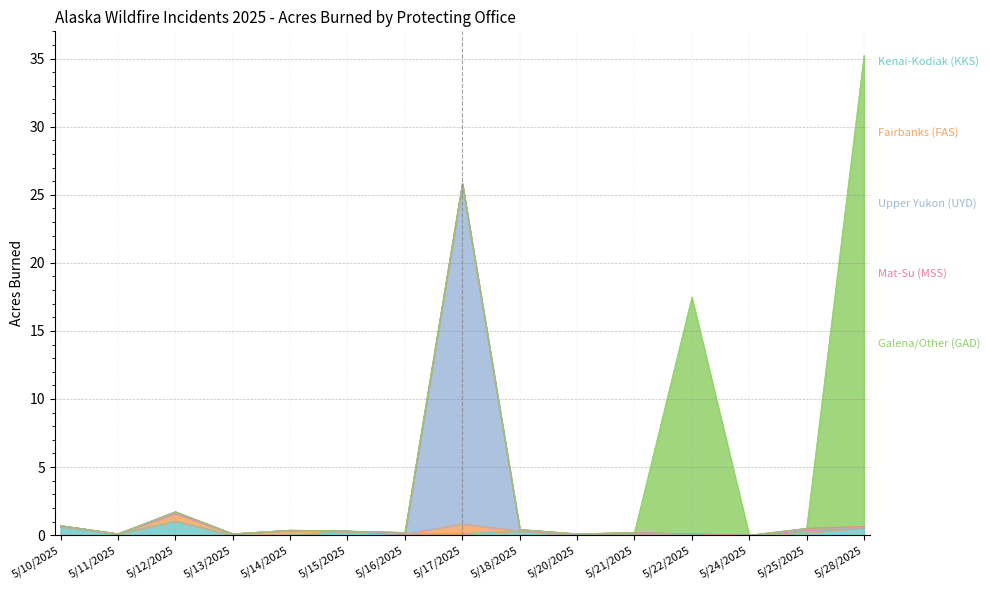

Where is Galena/Other (GAD) nearest to the value 17?

5/22/2025